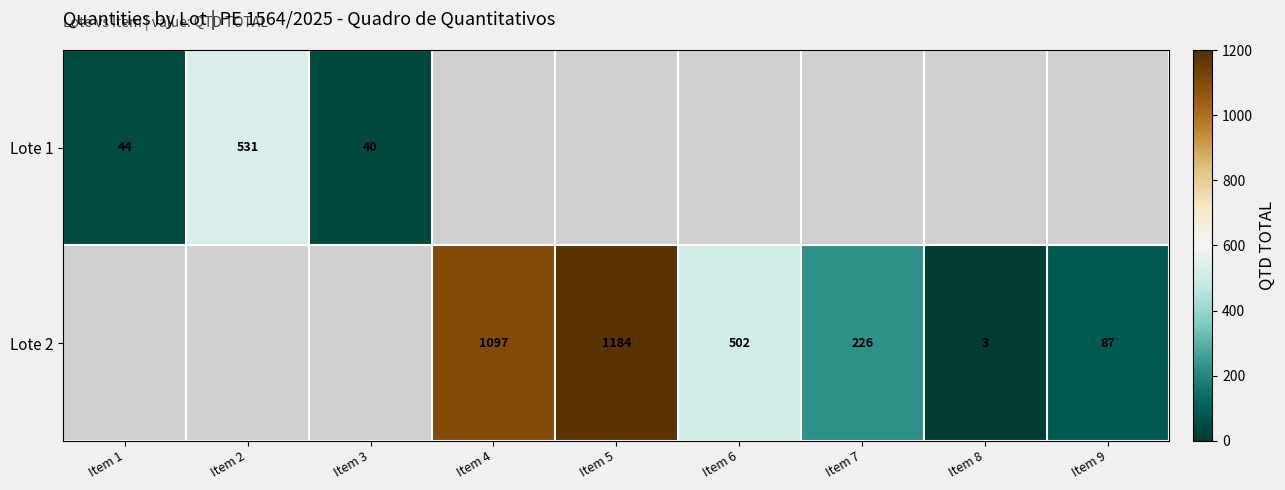

Is it true that Lote 2 equals 226 at Item 7?

True